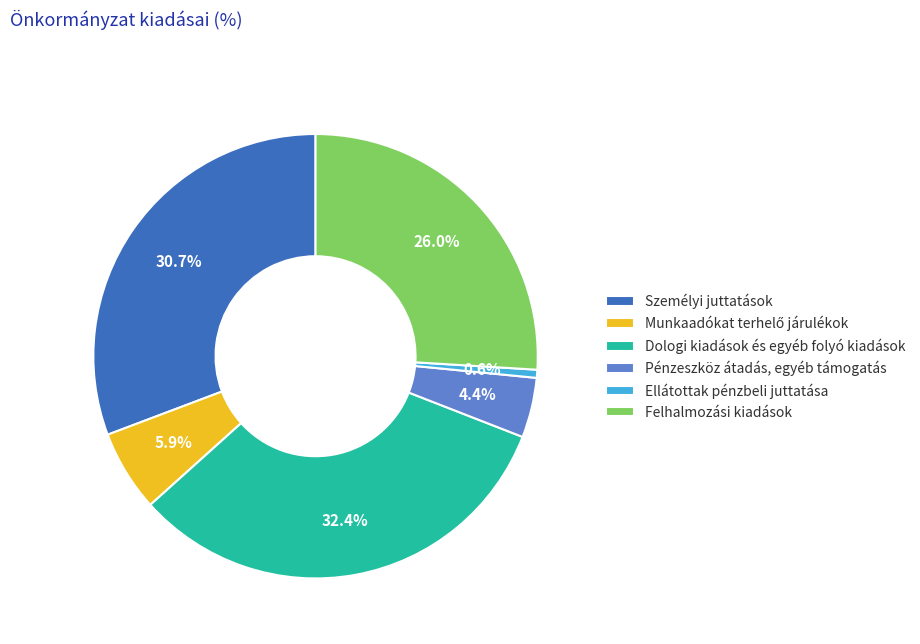

To the nearest percent, what percentage of the pie is Dologi kiadások és egyéb folyó kiadások?

32%